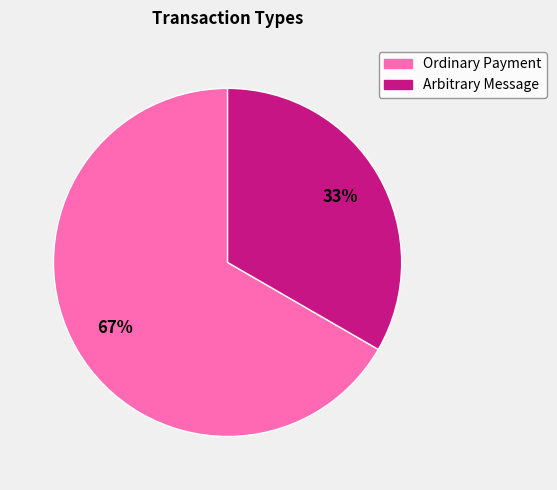

To the nearest percent, what percentage of the pie is Arbitrary Message?

33%